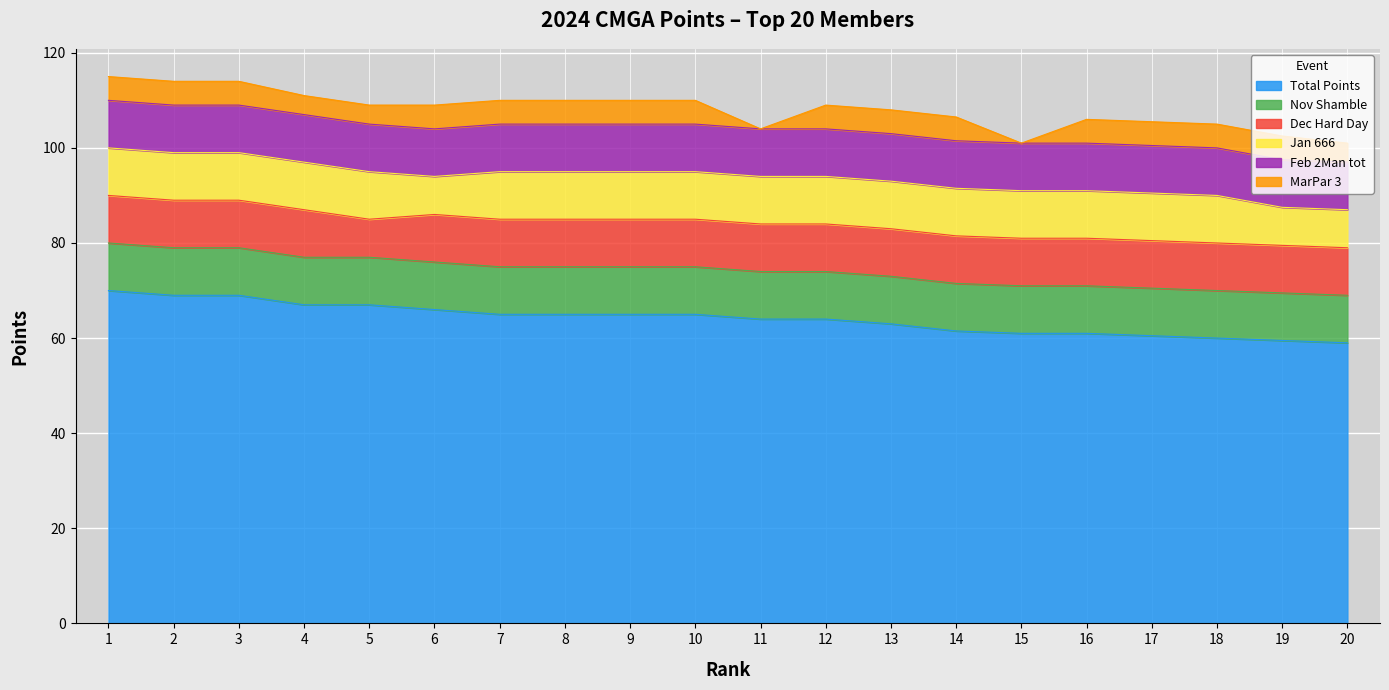

True or false: MarPar 3 has more than 1 points higher than both neighbors.

False